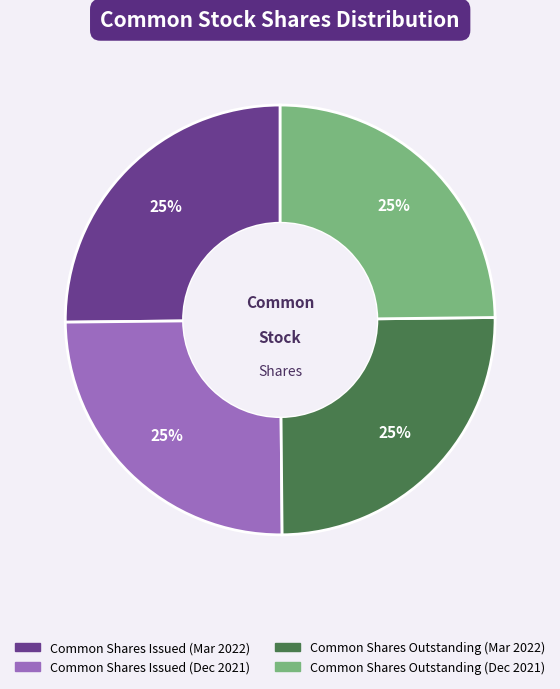

How many slices are in this pie chart?

4